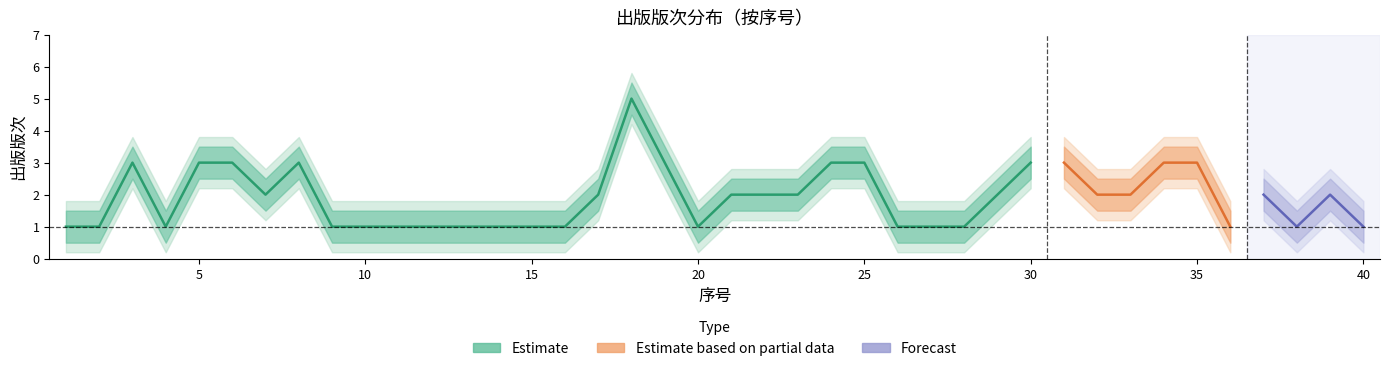

True or false: 出版版次_2 has a value of 1 at 16.

True